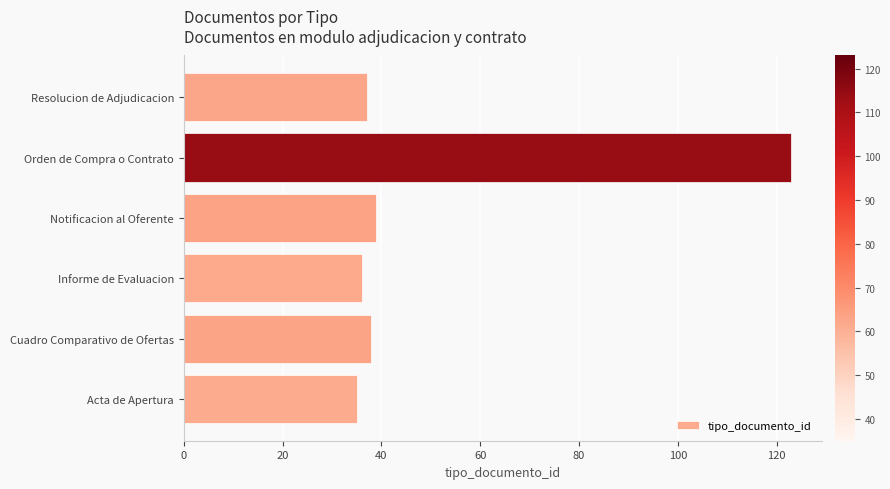

How many data points are less than 38?

3